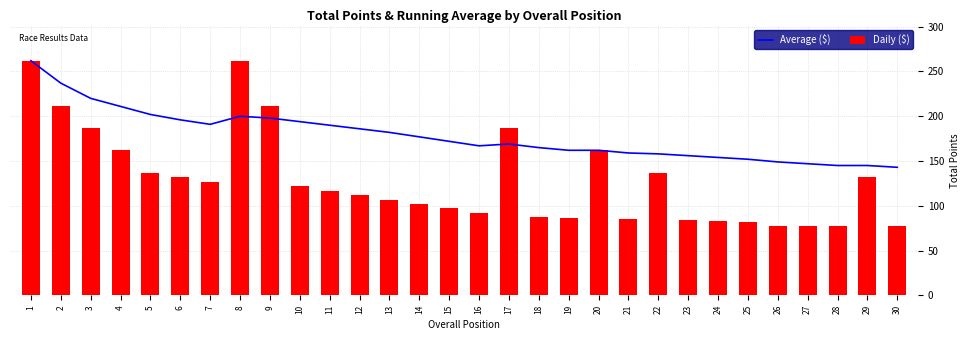

Rank the series by their average value, from lowest to highest.

Daily ($), Average ($)